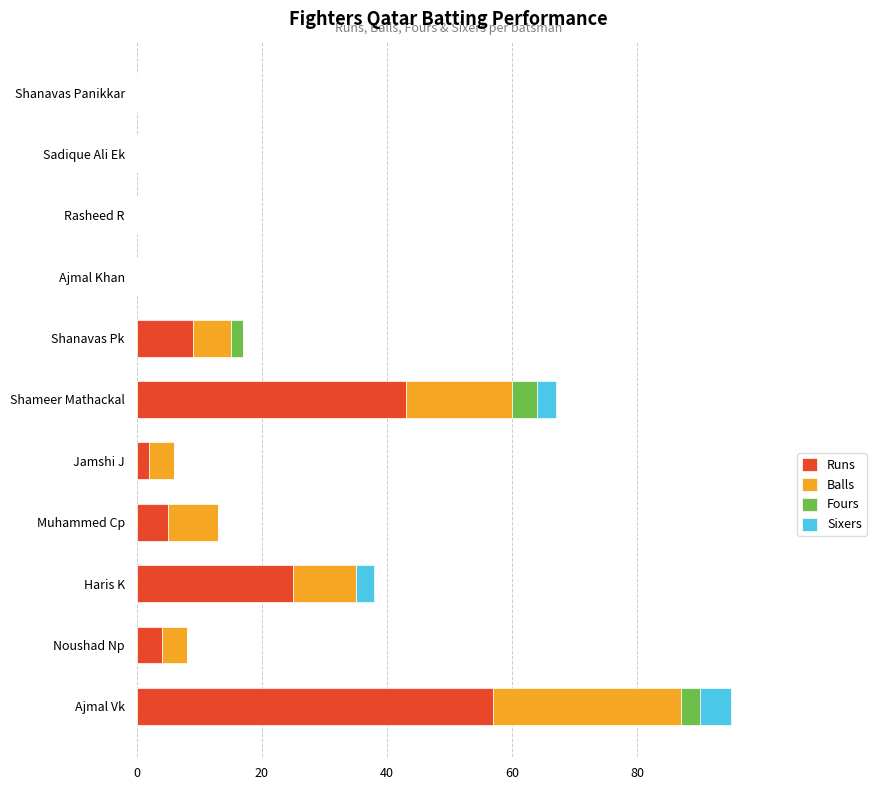

What is the highest value of the Runs series?

57